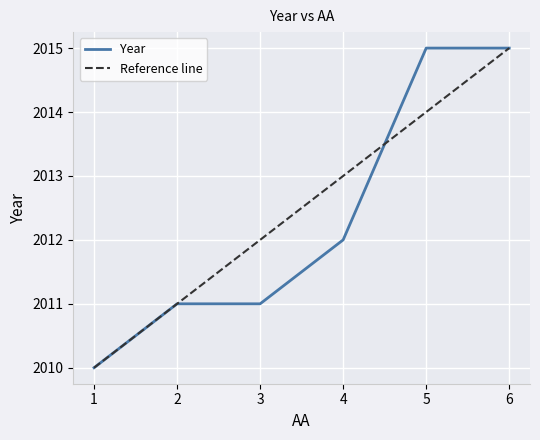

What is the sum of all values?

12074